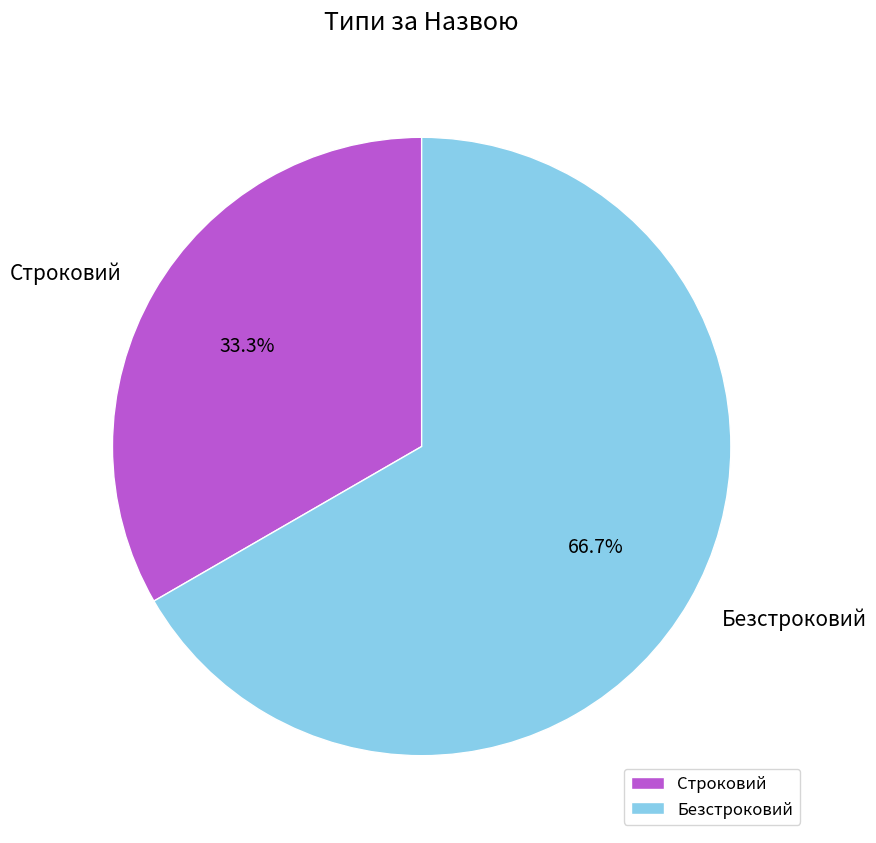

To the nearest percent, what is the difference between the largest and smallest slice percentages?

33%